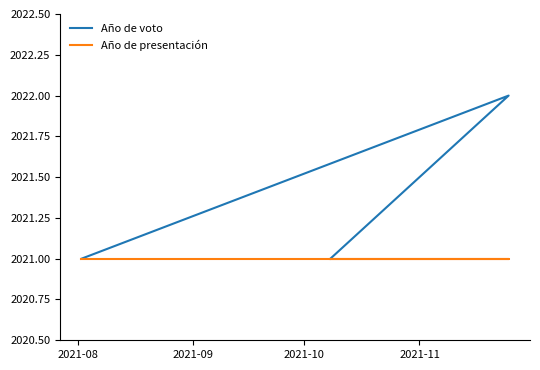

List the series in order of their peak value, lowest first.

Año de presentación, Año de voto